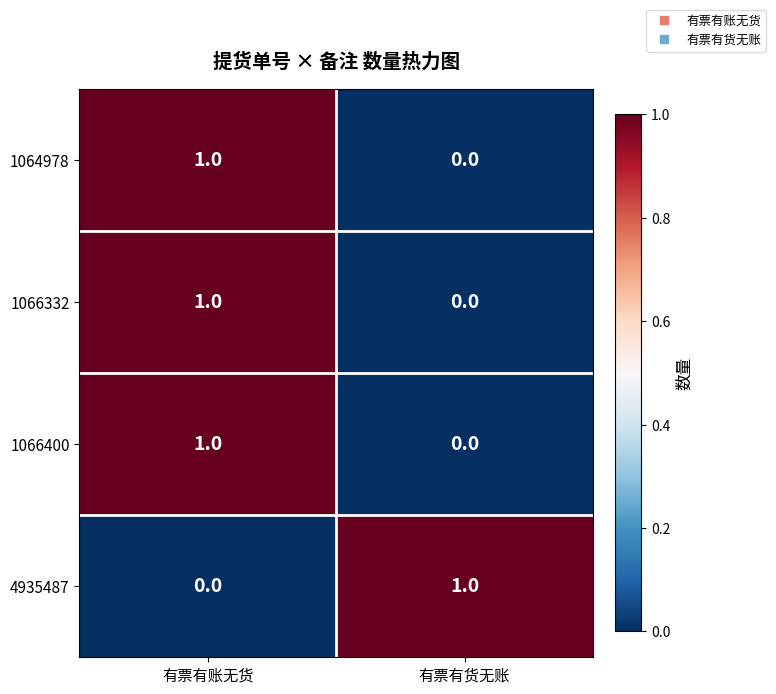

How many categories are shown in the chart?

2